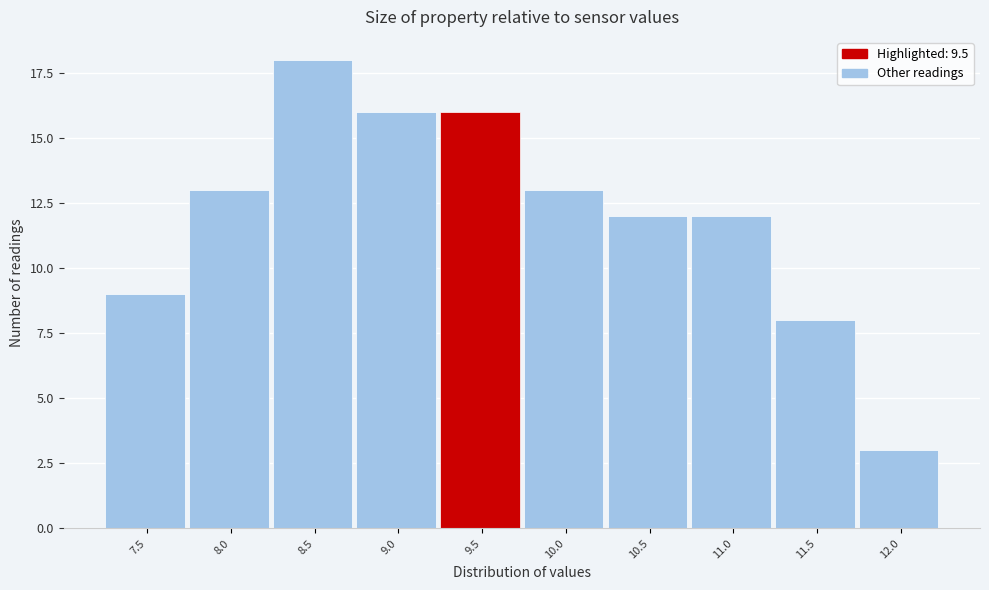

Reading left to right, transcribe all the data shown in this chart.

9	13	18	16	16	13	12	12	8	3